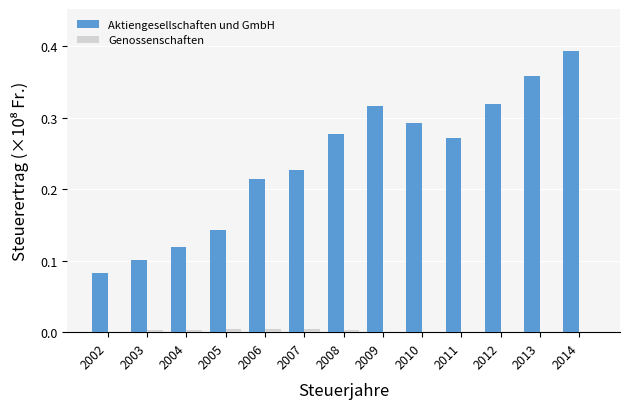

Which label corresponds to the largest value in the chart?

2014